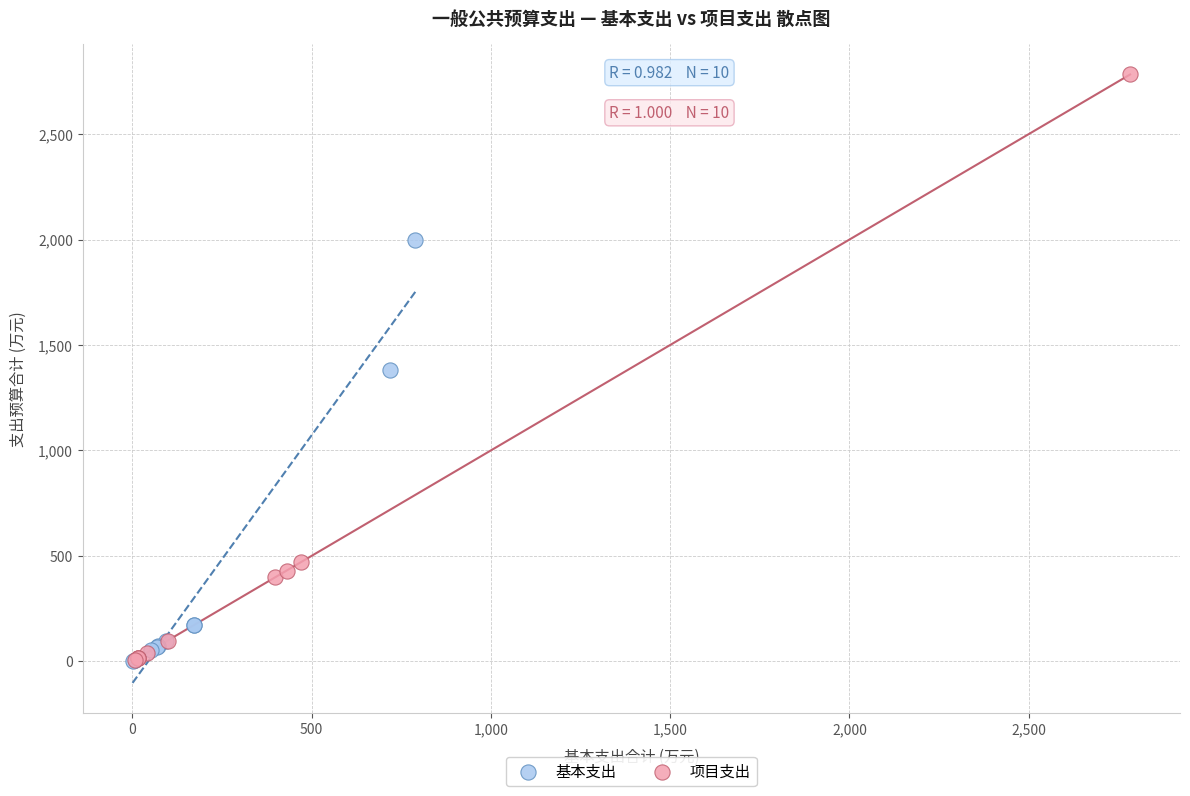

Which series has the widest spread of Y values?

项目支出